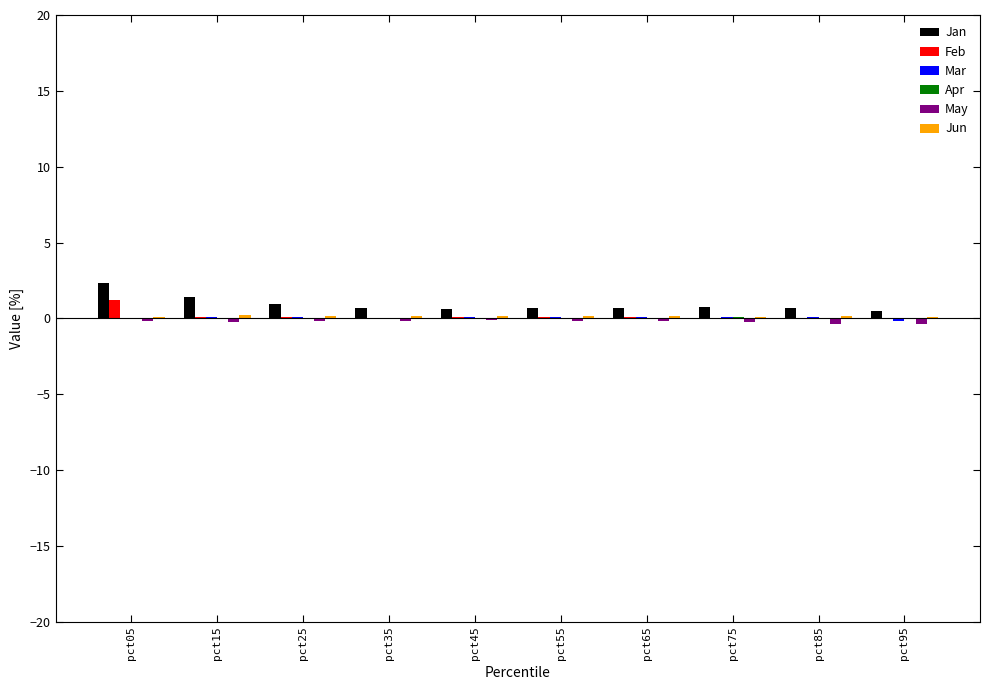

The Jan series shows 0.7 at pct55. True or false?

True